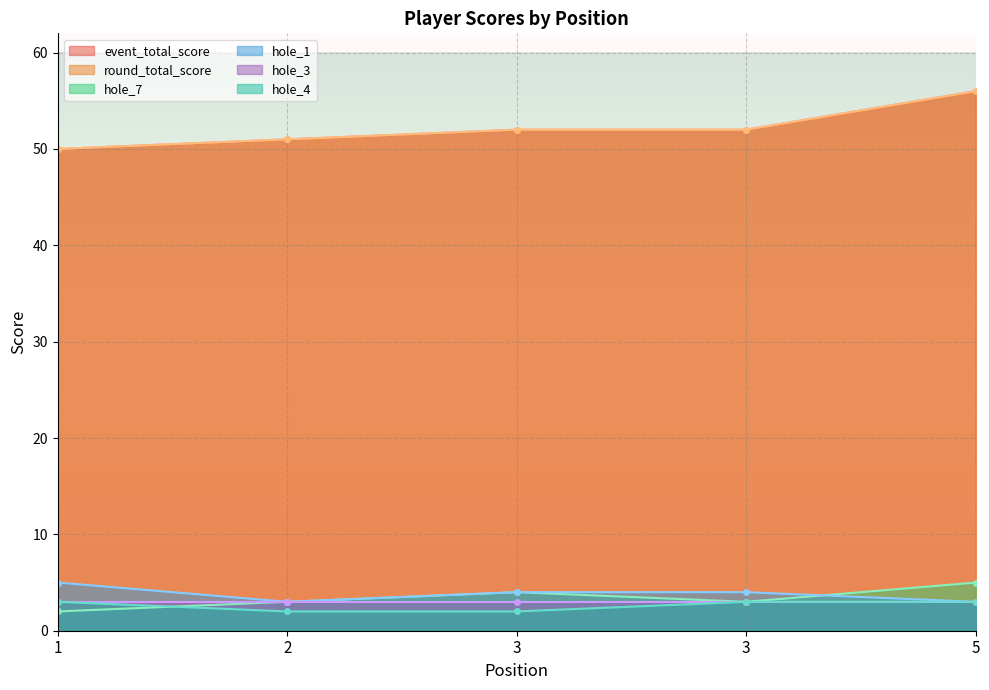

What is the difference between the highest and lowest values at 1?

48